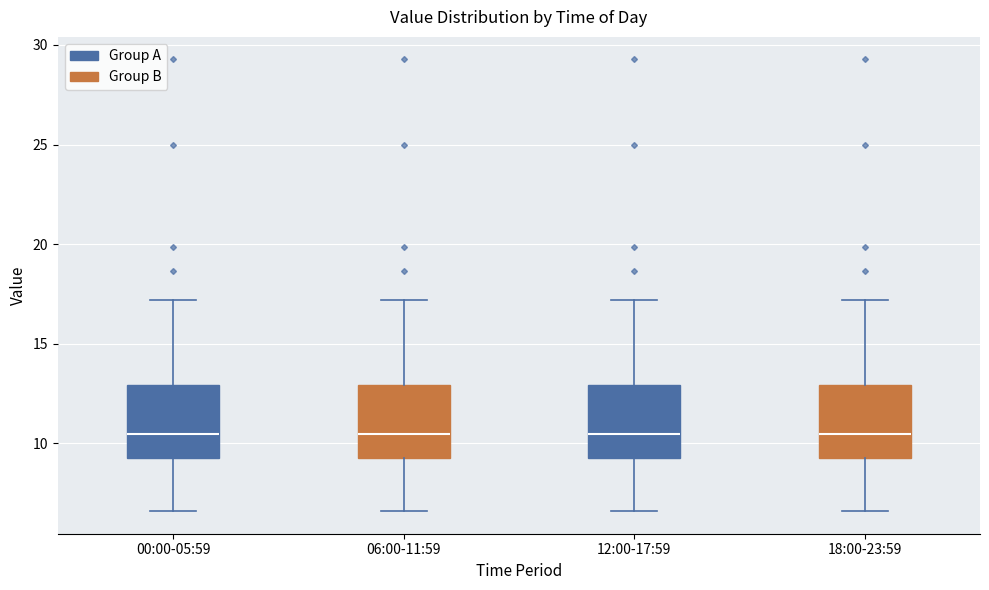

Reading left to right, read every box against the y-axis: the position of its median line, the range the box covers, and the ends of its whiskers. The values are not printed on the chart, so give them approximately, as read against the axis.

00:00-05:59: median 10.5, box 9.5 to 13.0, whiskers 6.5 to 17.0
06:00-11:59: median 10.5, box 9.5 to 13.0, whiskers 6.5 to 17.0
12:00-17:59: median 10.5, box 9.5 to 13.0, whiskers 6.5 to 17.0
18:00-23:59: median 10.5, box 9.5 to 13.0, whiskers 6.5 to 17.0